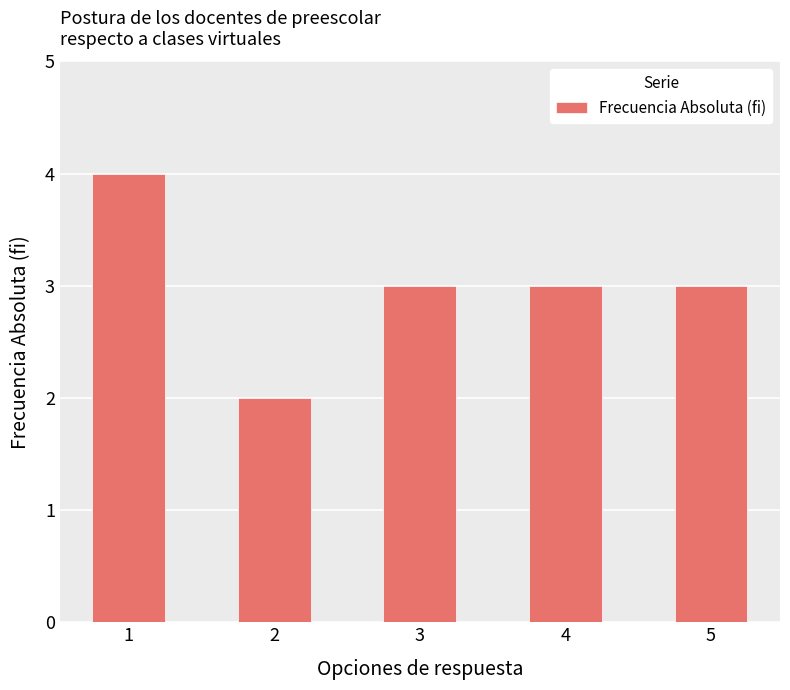

What is the maximum value shown in the chart?

4